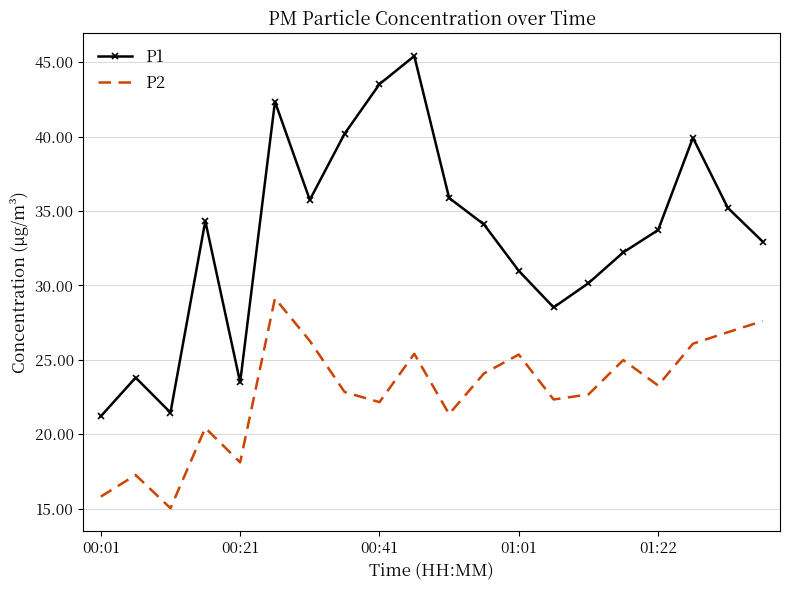

What is the difference between the maximum and minimum values in the P2 series?

14.1